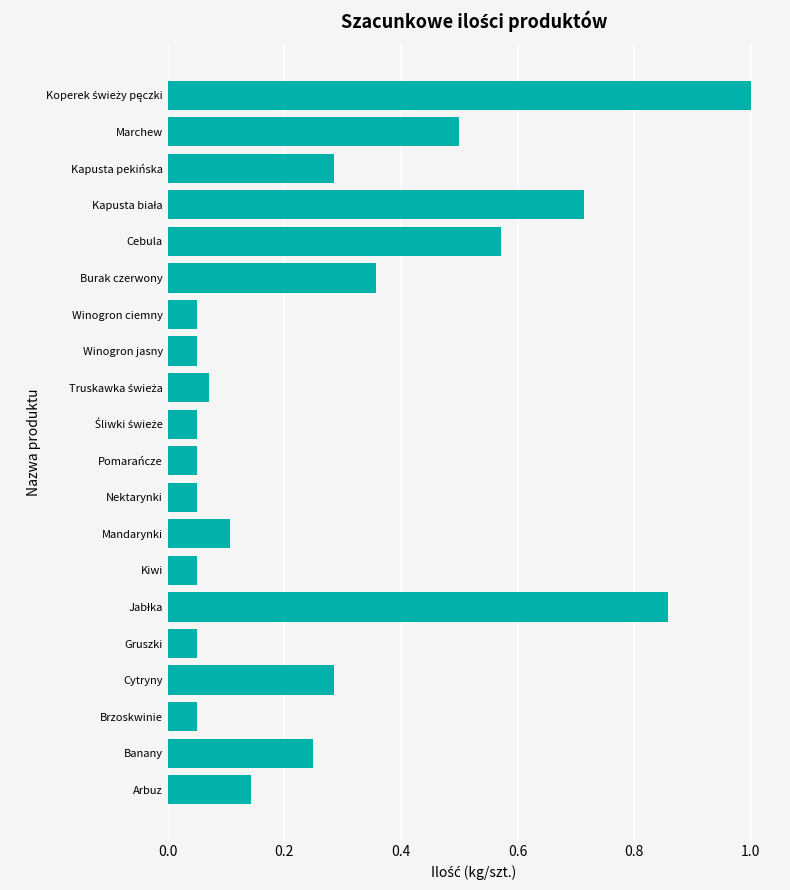

Which has a higher value, Kapusta pekińska or Winogron jasny?

Kapusta pekińska